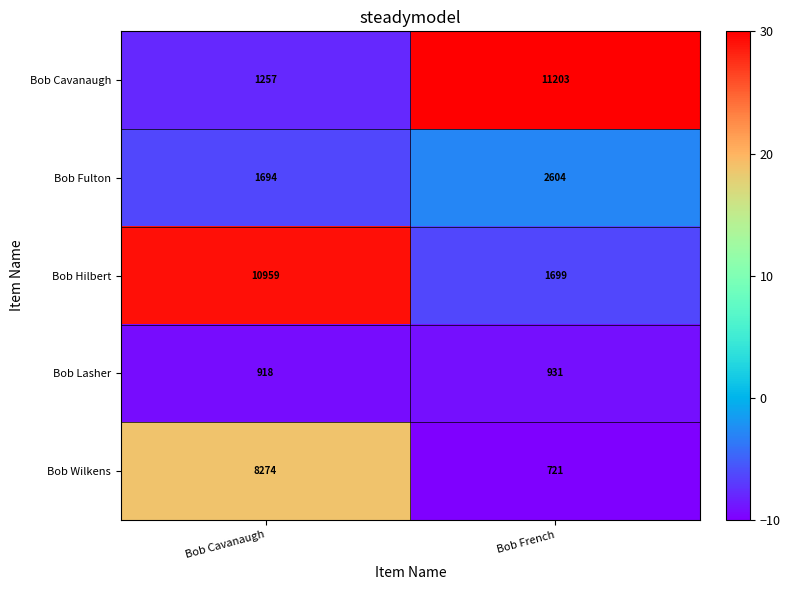

List the series in order of their peak value, highest first.

Bob Cavanaugh, Bob Hilbert, Bob Wilkens, Bob Fulton, Bob Lasher